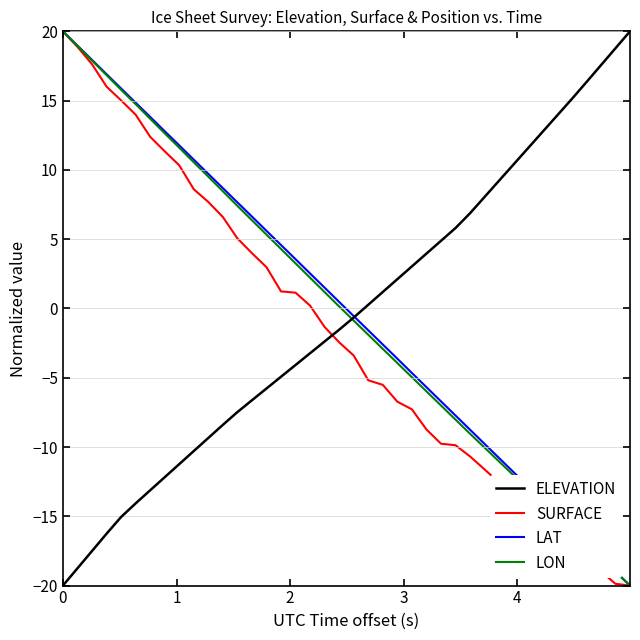

What is the sum of all LON values?

-9.3